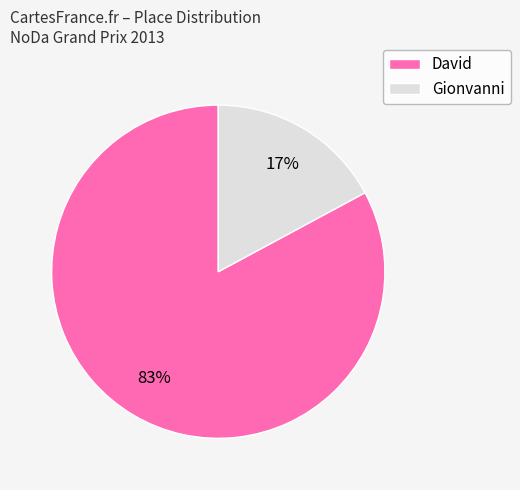

Is there any slice that represents more than half of the pie?

Yes